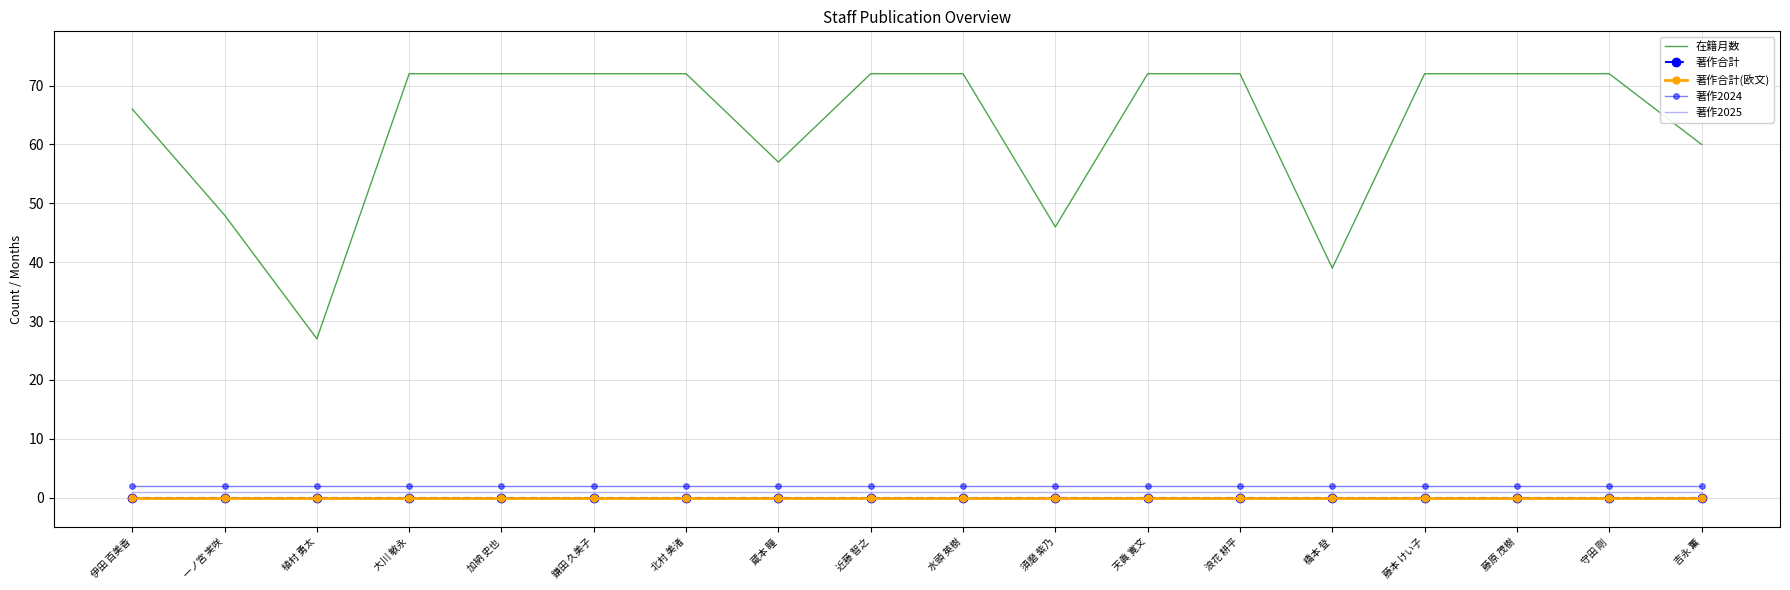

Which label corresponds to the largest value in the chart?

大川 敏永